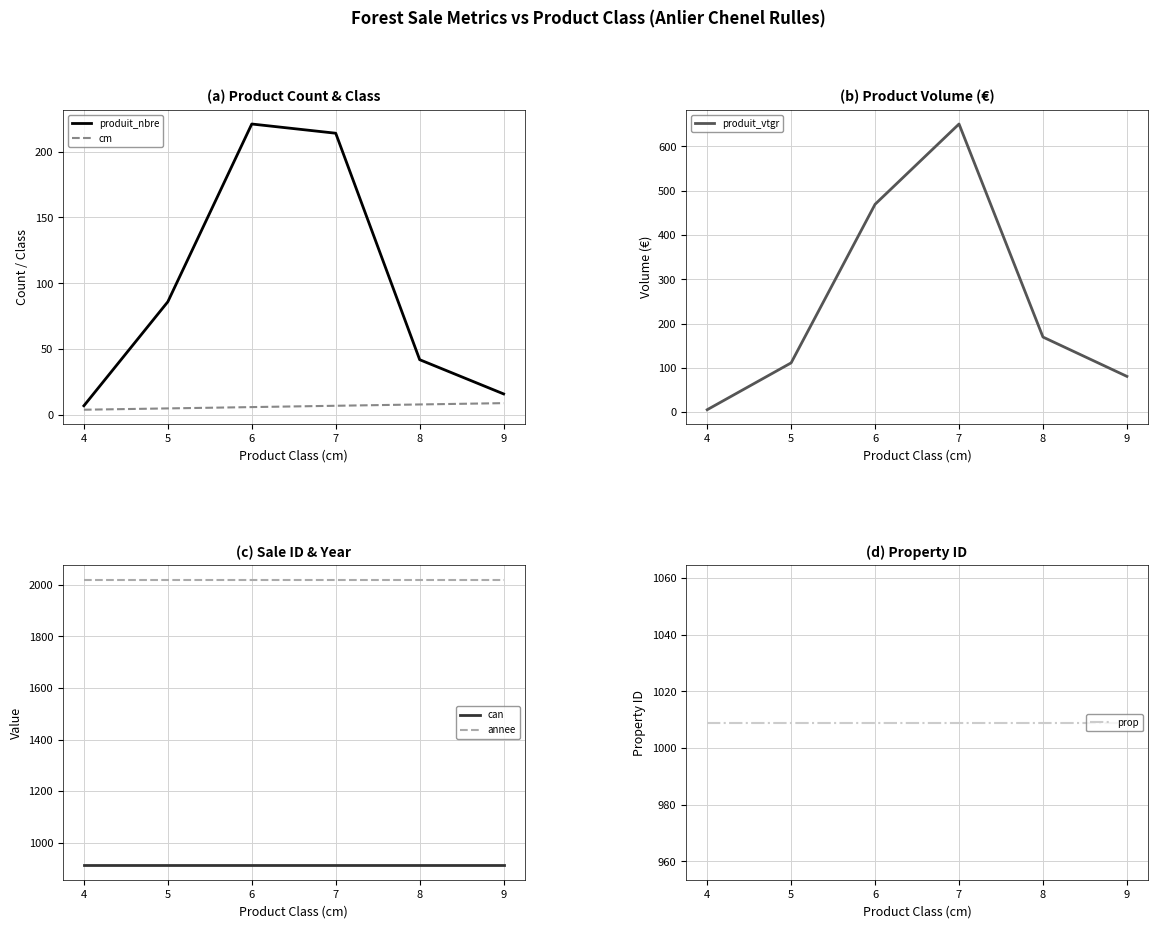

The cm series shows 6 at 6. True or false?

True